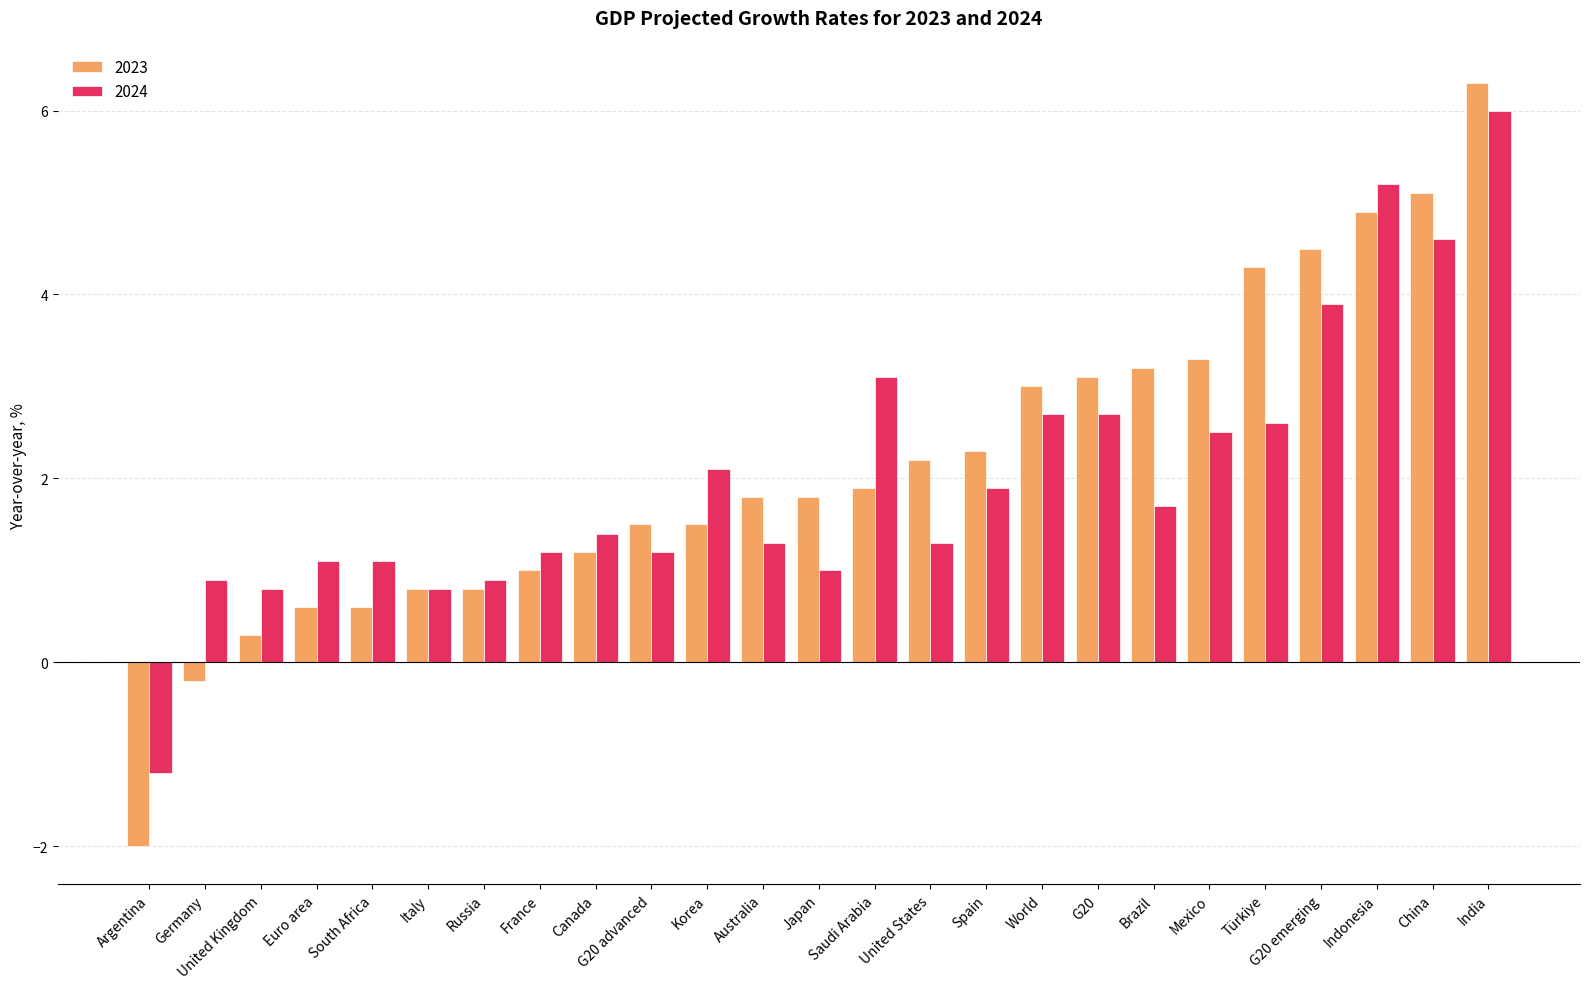

What is the difference between the highest and lowest values at World?

0.3